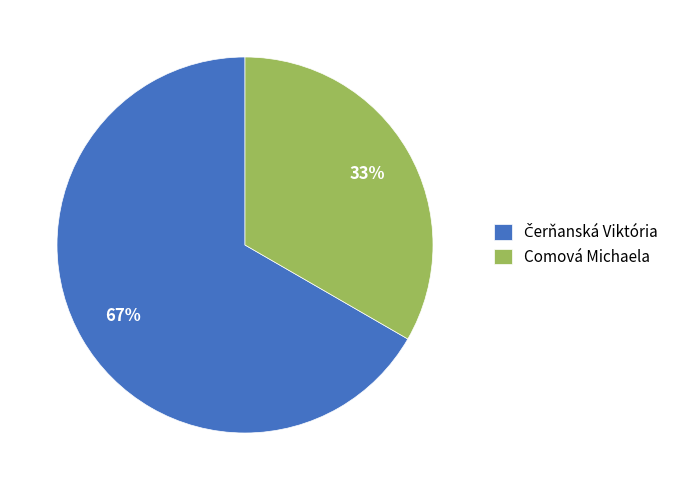

To the nearest percent, what is the average slice percentage?

50%